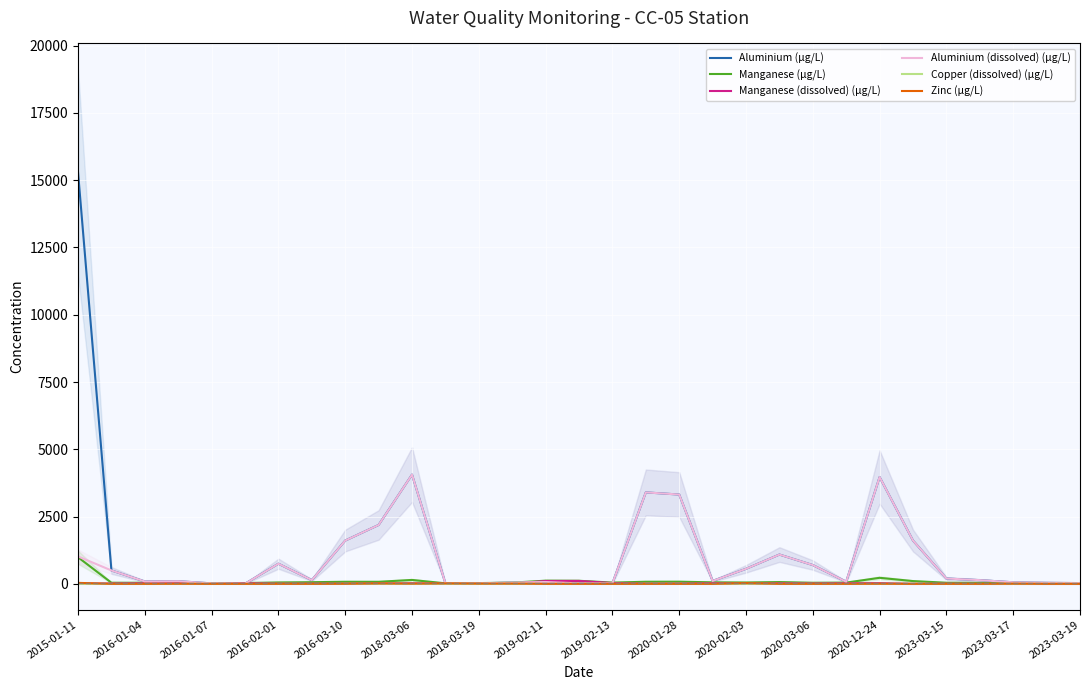

What is the maximum value for Aluminium (dissolved) (µg/L)?

4060.0